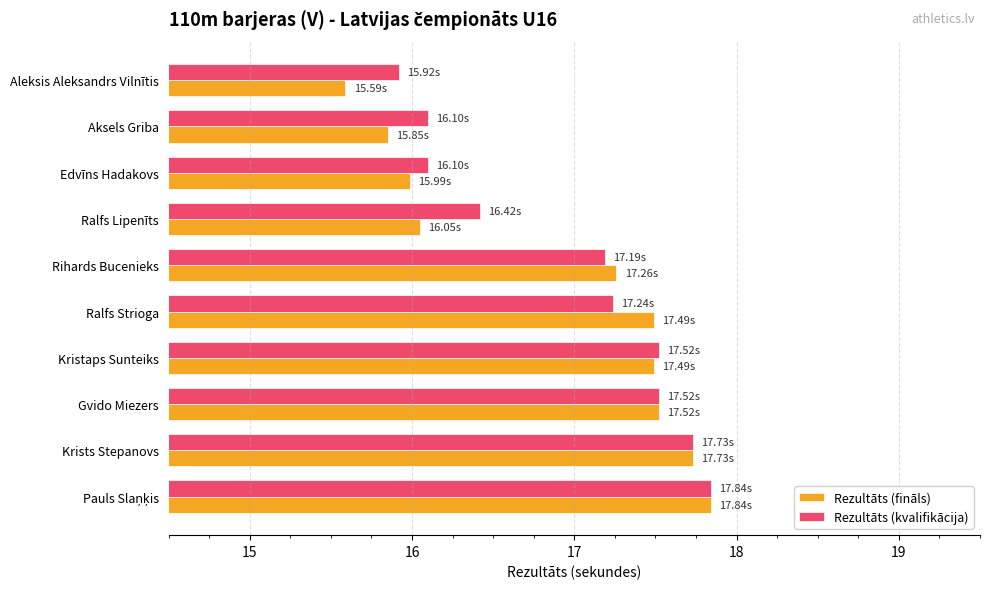

At Ralfs Lipenīts, list the series in order from largest to smallest.

Rezultāts (kvalifikācija), Rezultāts (fināls)